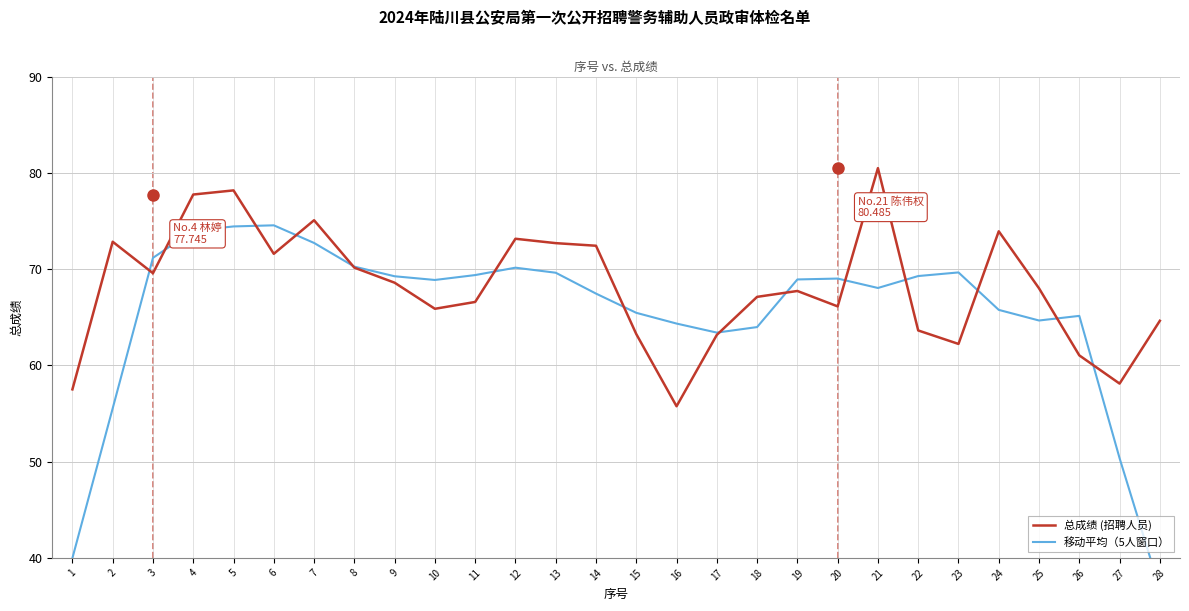

True or false: 移动平均（5人窗口） and 总成绩 (招聘人员) intersect in this chart.

True